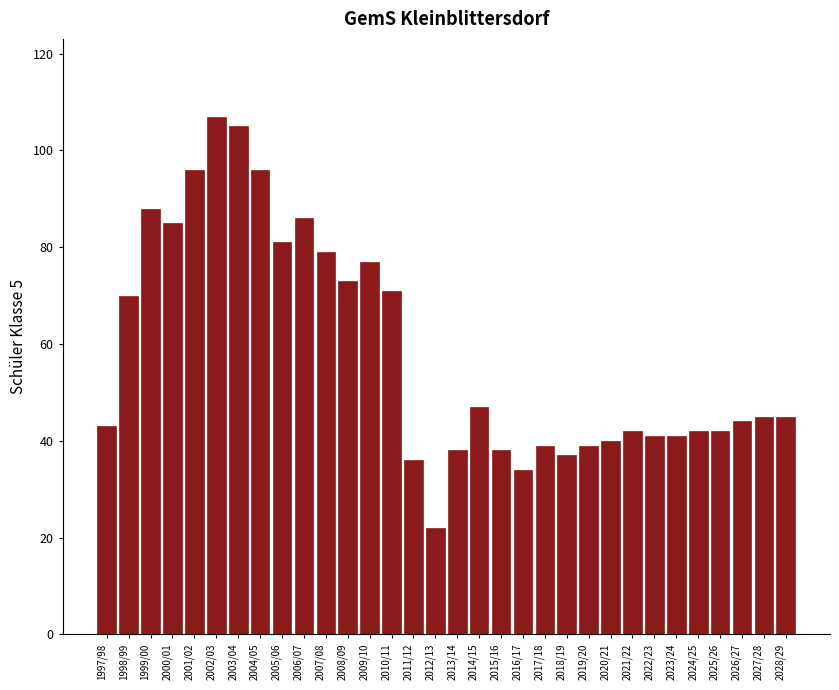

What is the label of the 2nd bar from the left?

1998/99